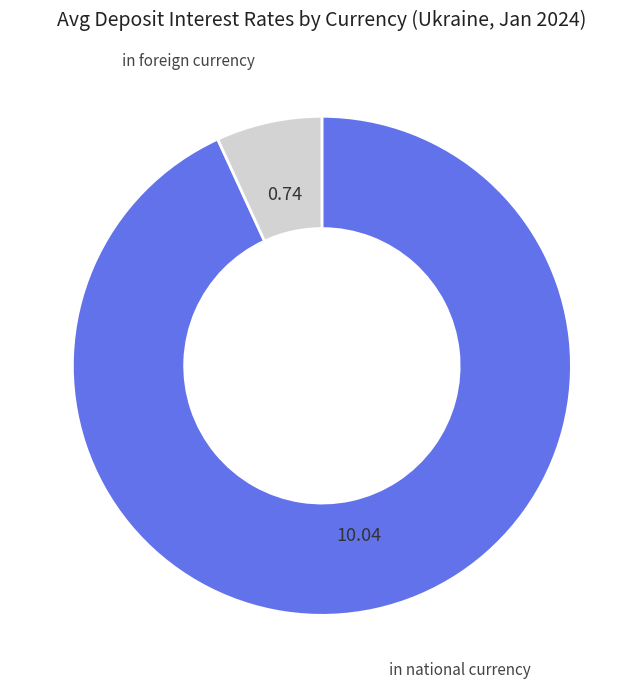

Is there any slice that represents more than half of the pie?

Yes